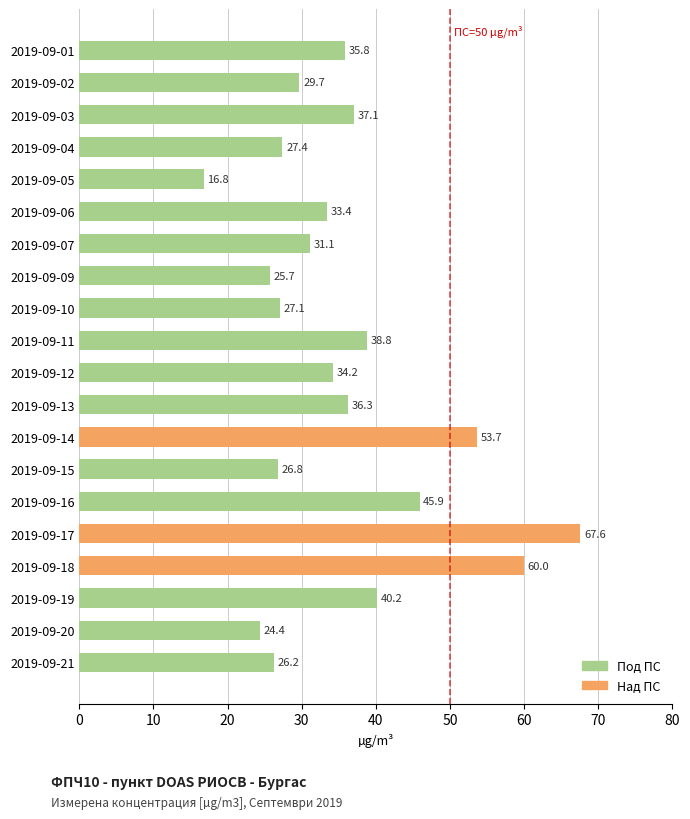

List the labels in order of value, smallest first.

2019-09-05, 2019-09-20, 2019-09-09, 2019-09-21, 2019-09-15, 2019-09-10, 2019-09-04, 2019-09-02, 2019-09-07, 2019-09-06, 2019-09-12, 2019-09-01, 2019-09-13, 2019-09-03, 2019-09-11, 2019-09-19, 2019-09-16, 2019-09-14, 2019-09-18, 2019-09-17